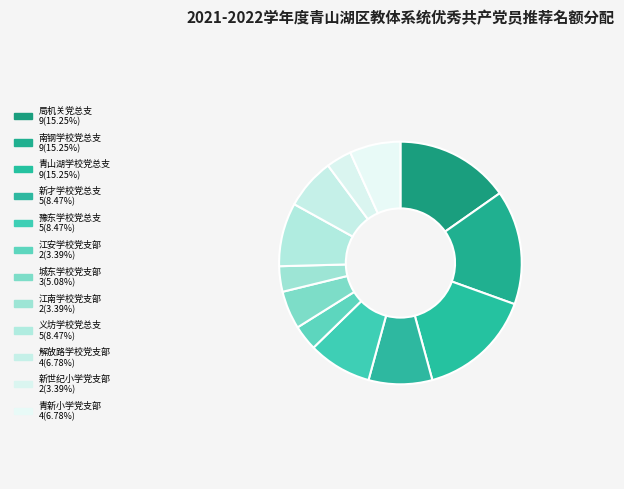

Does 青山湖学校党总支 represent more than half of the total?

No